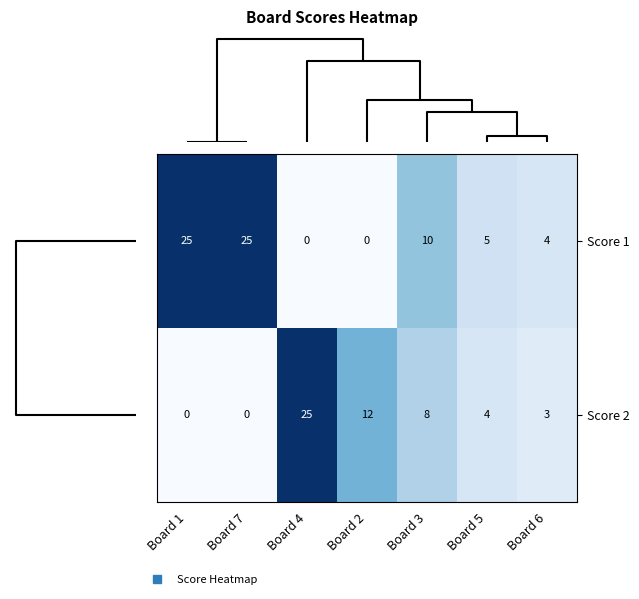

The value of Score 2 at Board 5 is 7. True or false?

False